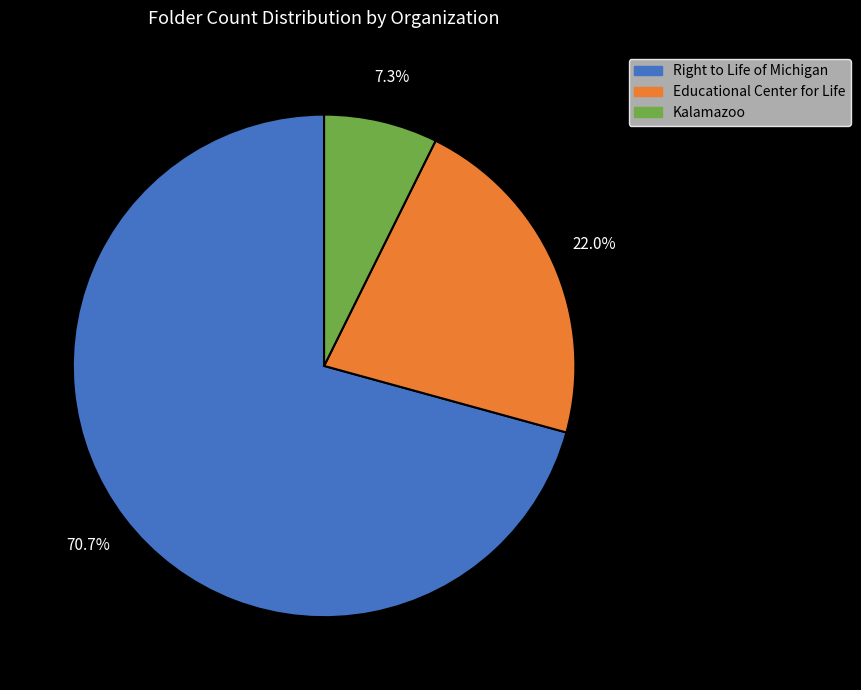

To the nearest percent, what percentage of the pie is Educational Center for Life?

22%